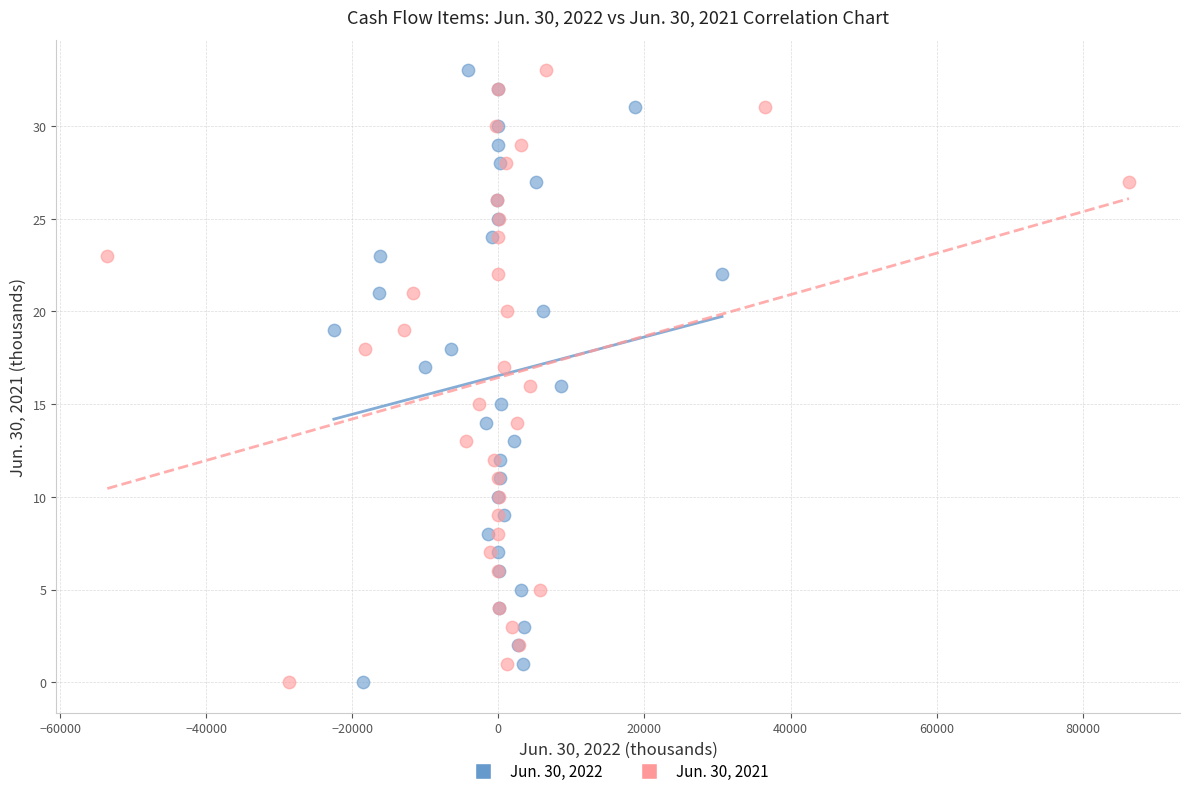

What are all the series names shown in the legend?

Jun. 30, 2022, Jun. 30, 2021